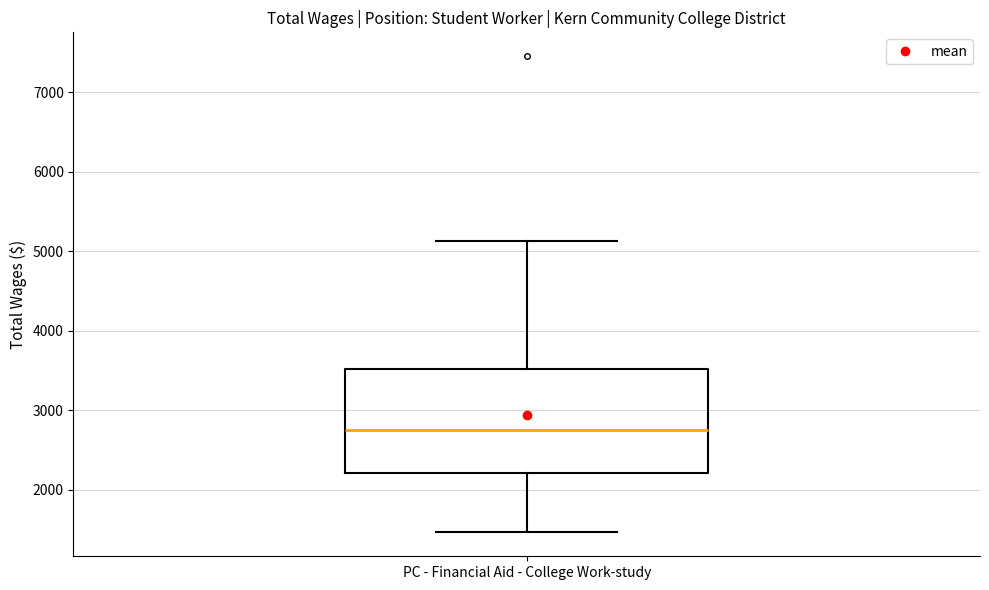

Transcribe this box plot: give where the median line is, the range the box spans, and where the two whiskers end, as read against the y-axis. The values are not printed on the chart, so give them approximately, as read against the axis.

median 2800, box 2200 to 3500, whiskers 1500 to 5100